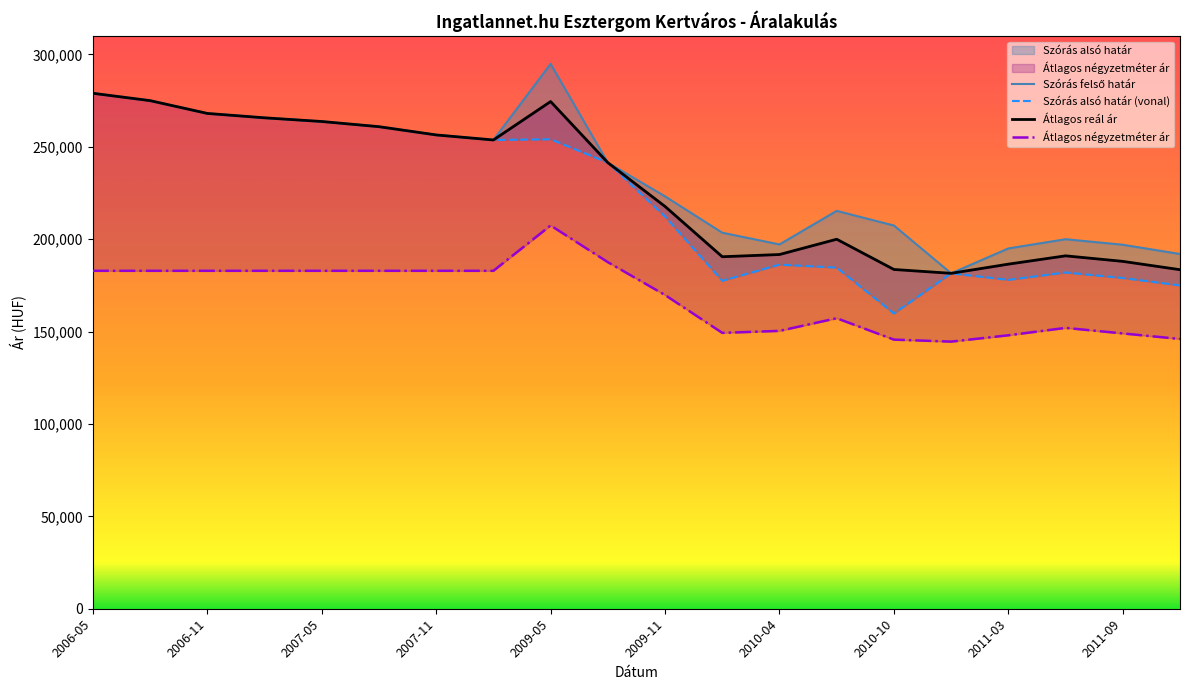

What is the difference between the second highest and minimum values in the Szórás felső határ series?

97441